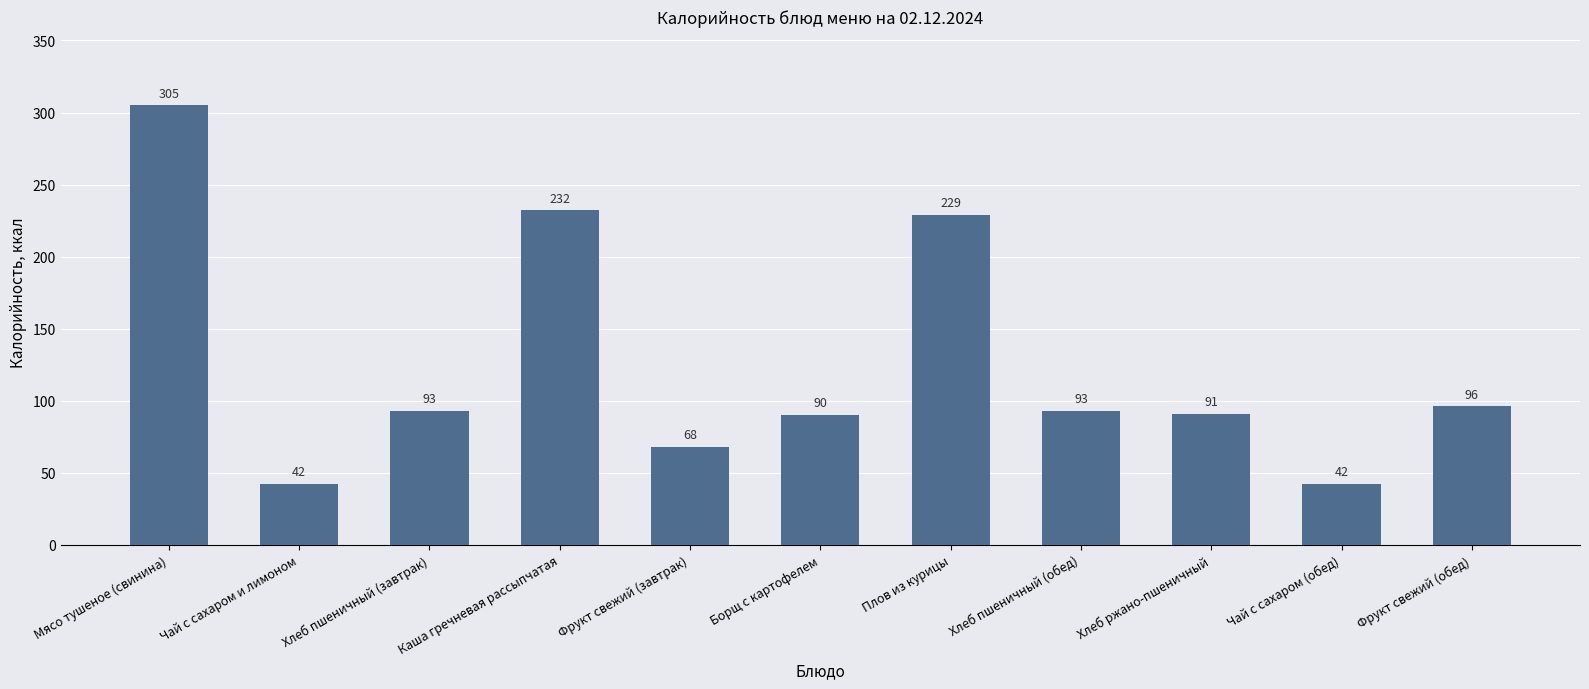

Reading right to left, list all the values displayed in this chart.

96	42	91	93	229	90	68	232	93	42	305